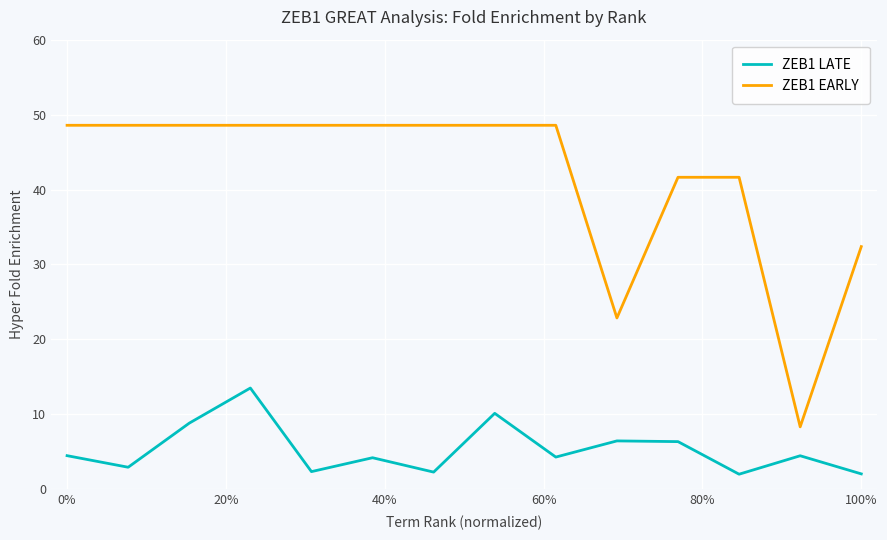

What is the maximum value shown in the chart?

48.6